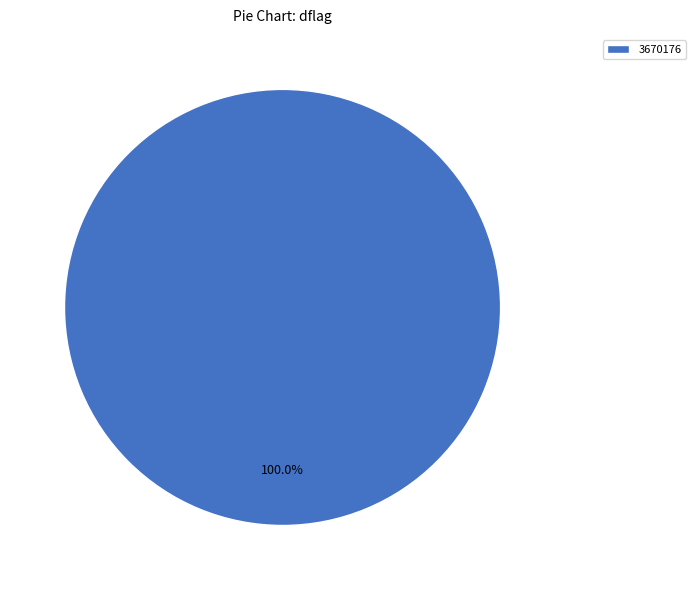

Which category accounts for the majority?

3670176